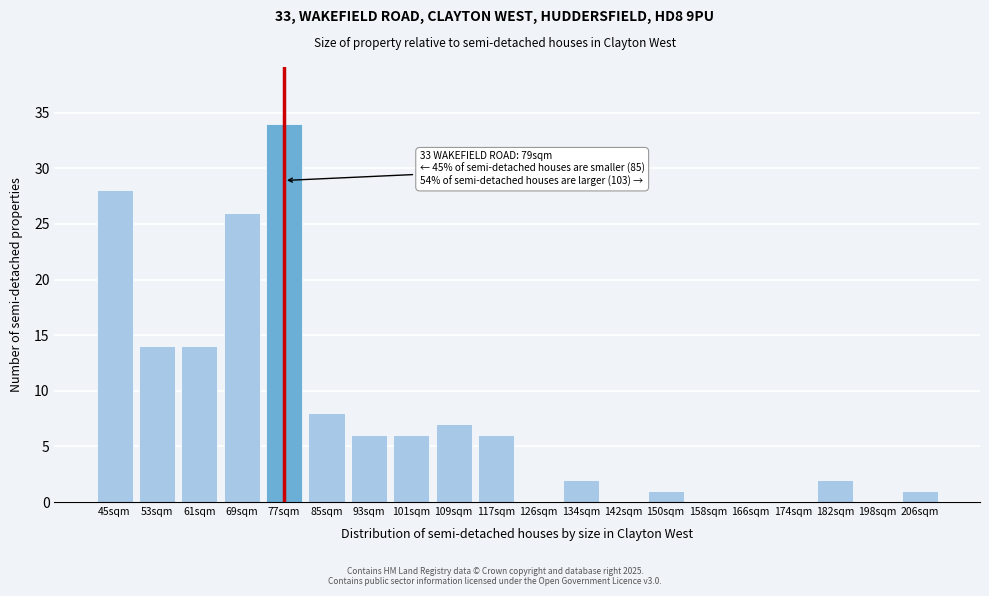

Reading left to right, what are all the values shown in this chart?

45sqm=28	53sqm=14	61sqm=14	69sqm=26	77sqm=34	85sqm=8	93sqm=6	101sqm=6	109sqm=7	117sqm=6	126sqm=0	134sqm=2	142sqm=0	150sqm=1	158sqm=0	166sqm=0	174sqm=0	182sqm=2	198sqm=0	206sqm=1